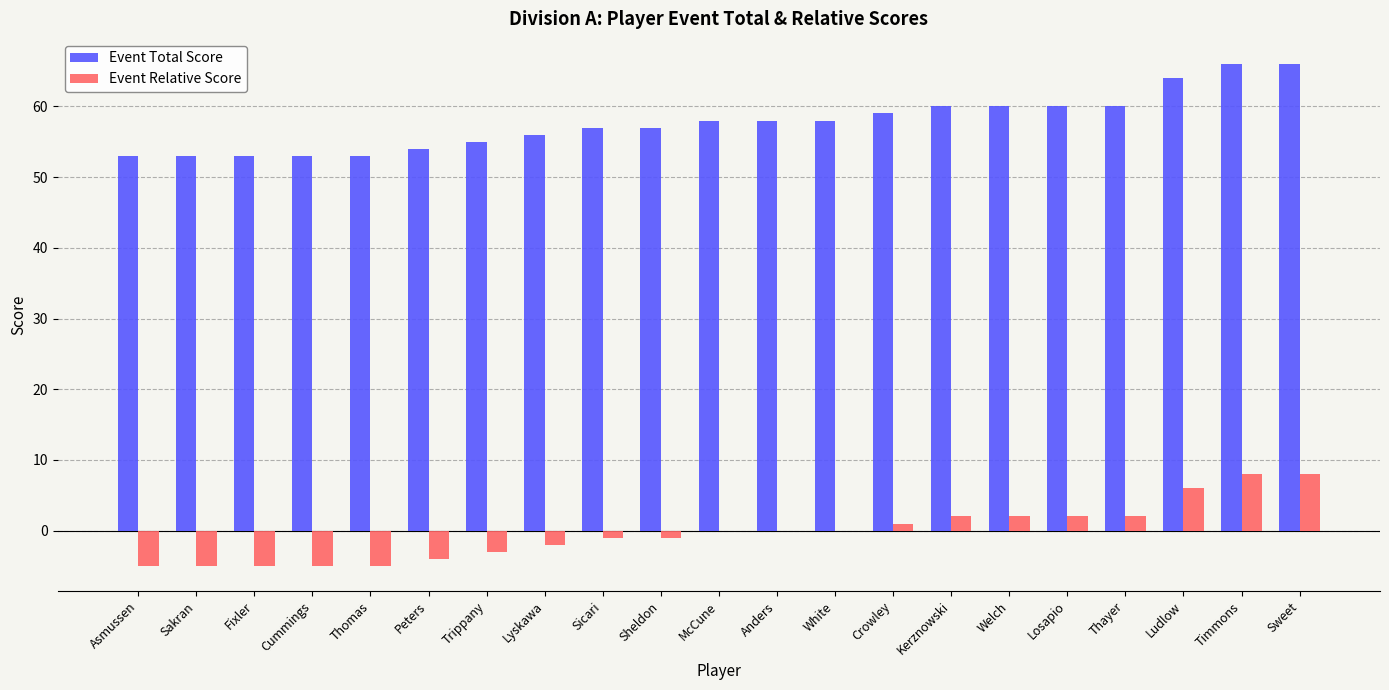

What is the maximum value shown in the chart?

66